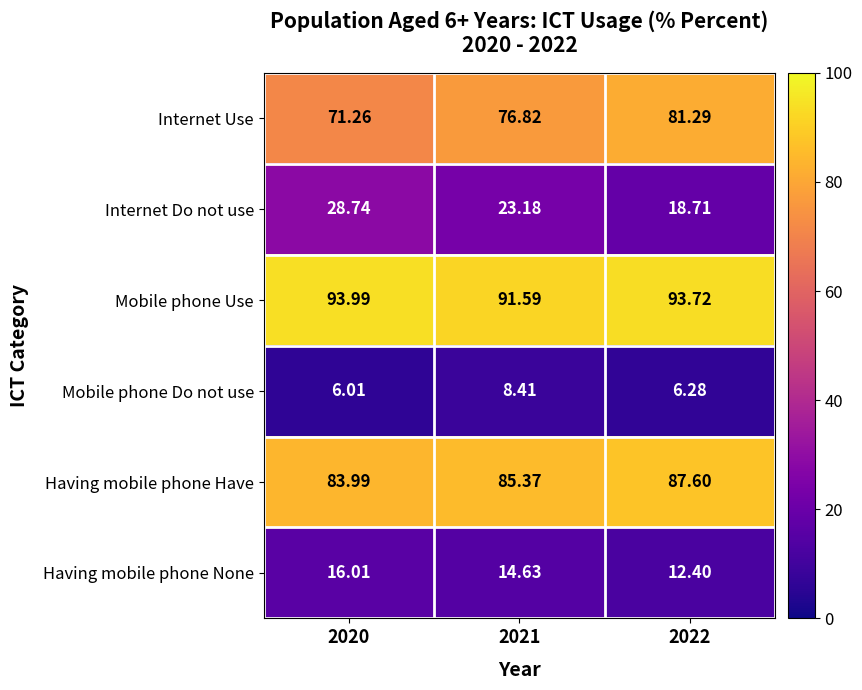

What is the total value across all series at 2021?

300.0